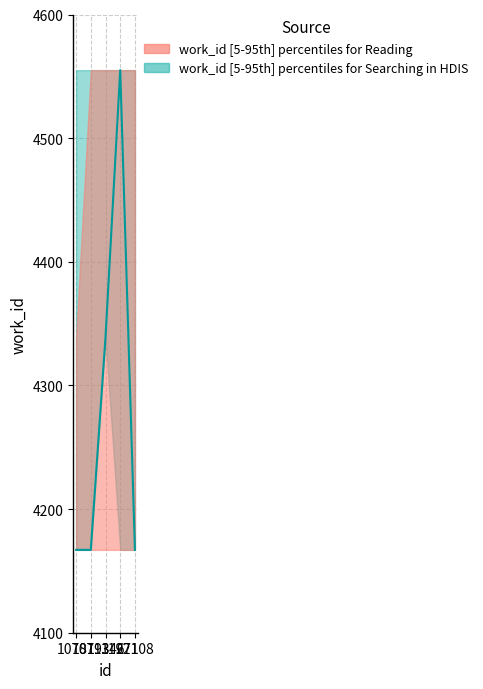

How many values exceed 4167?

2